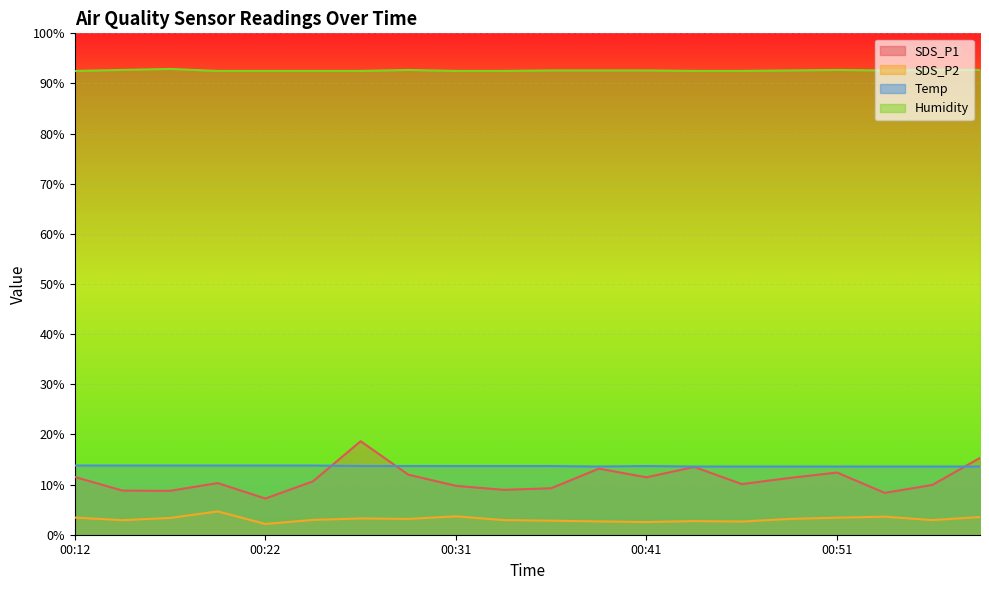

How many lines are shown in the chart?

4